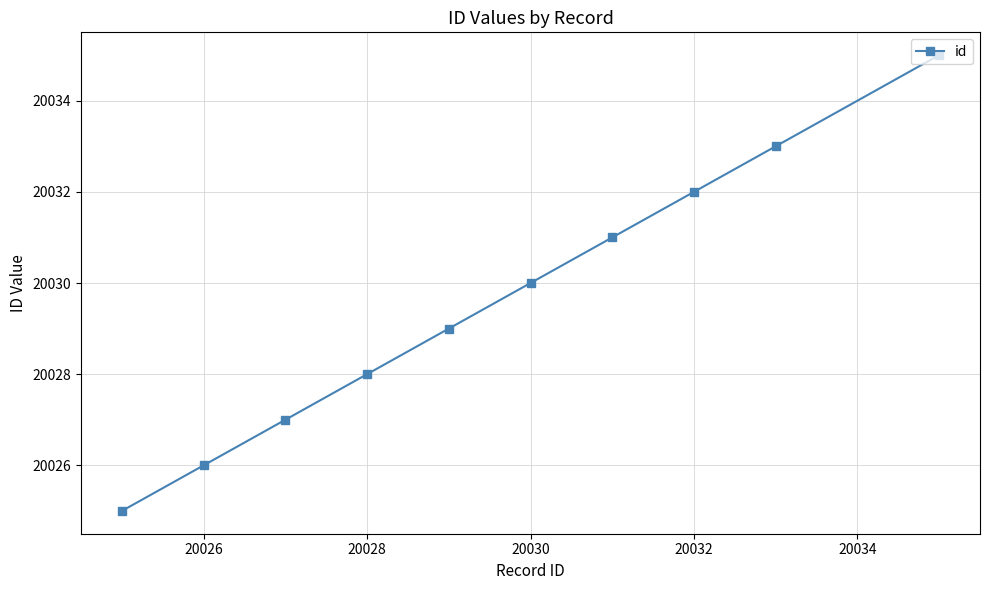

What is the average value?

20030